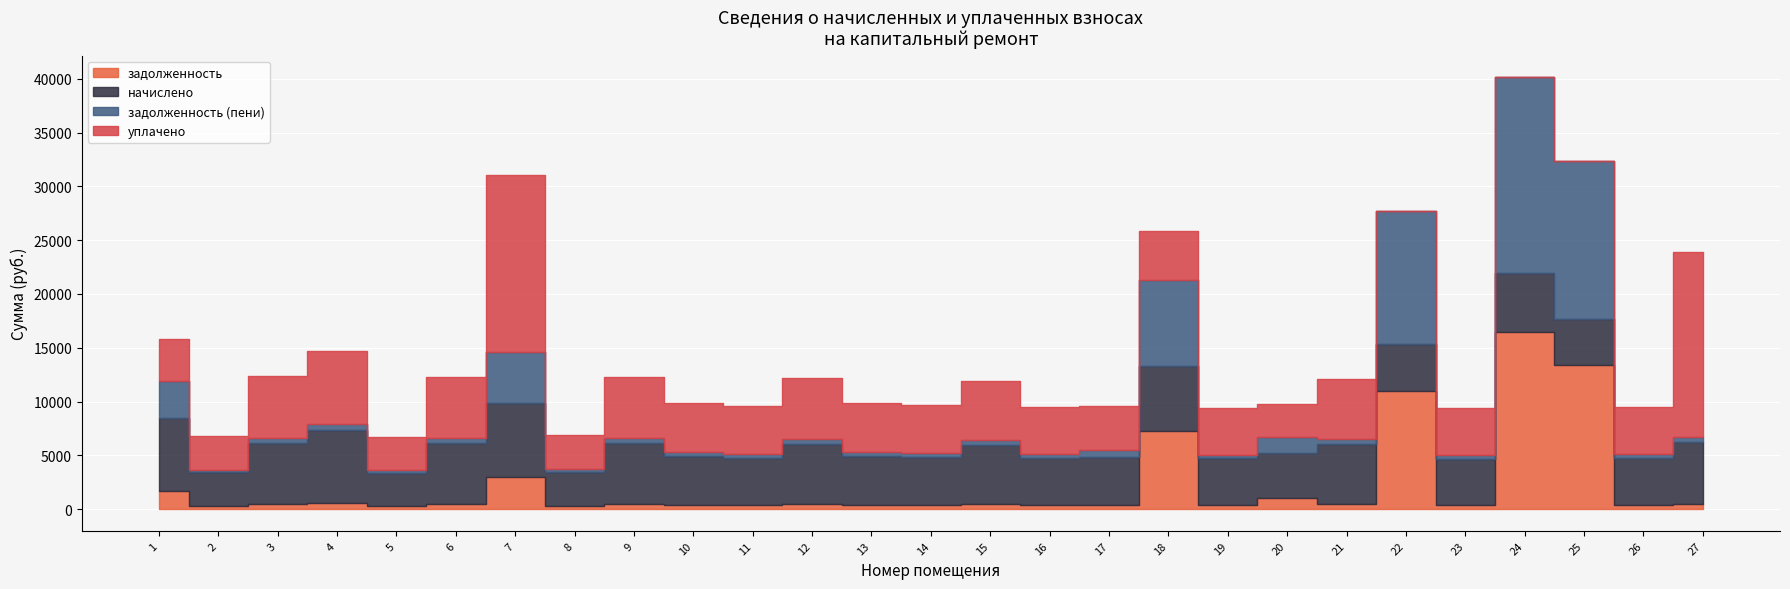

Rank the categories by задолженность value from highest to lowest.

24, 25, 22, 18, 7, 1, 20, 4, 27, 3, 9, 6, 12, 21, 15, 10, 13, 17, 14, 11, 16, 26, 19, 23, 8, 2, 5